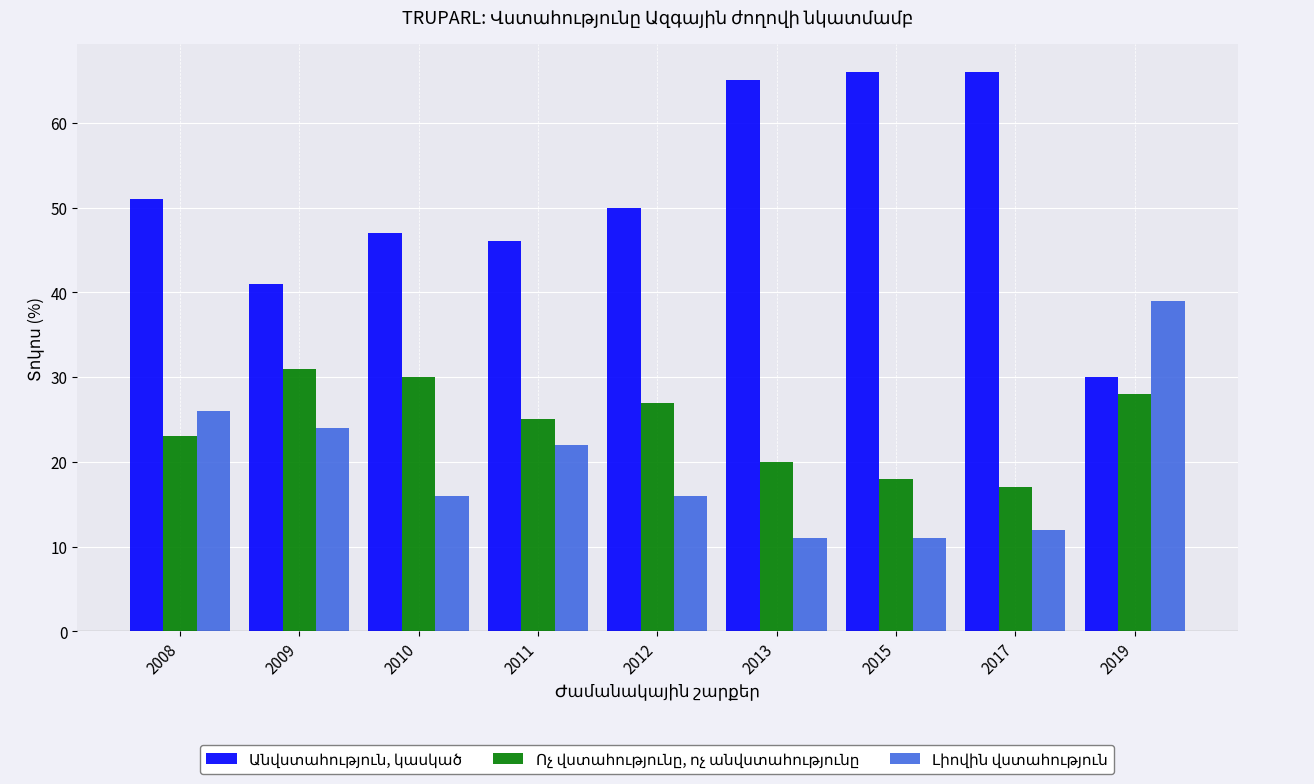

At how many categories does at least one series exceed 58?

3